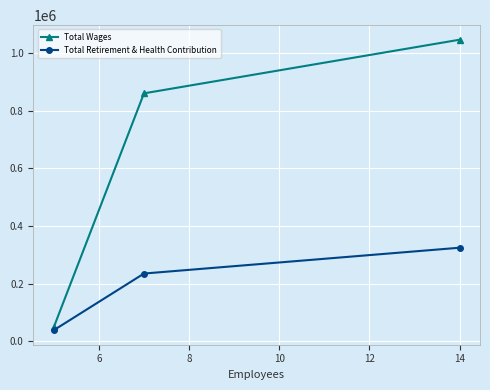

What is the smallest value displayed?

38506